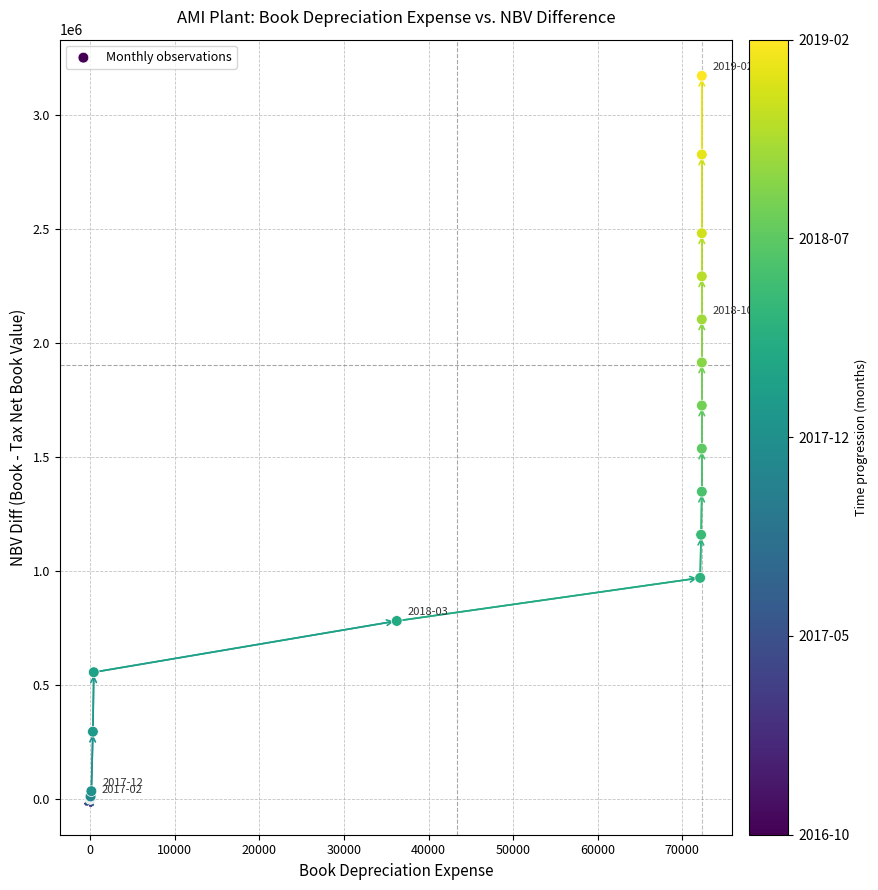

What Y value in the scatter plot is closest to 1586258?

1536207.0